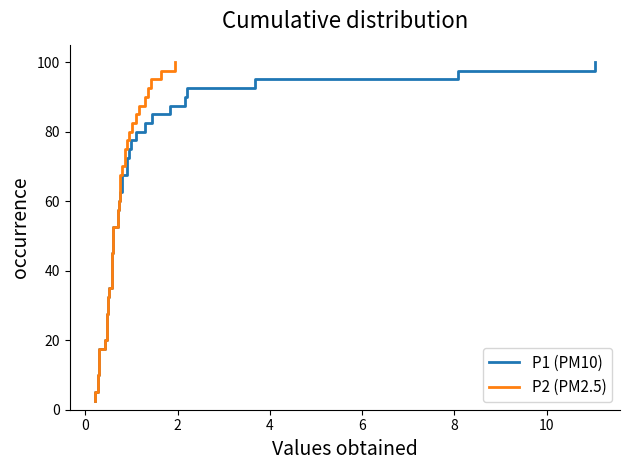

Is this an area chart (filled region under the line)?

No